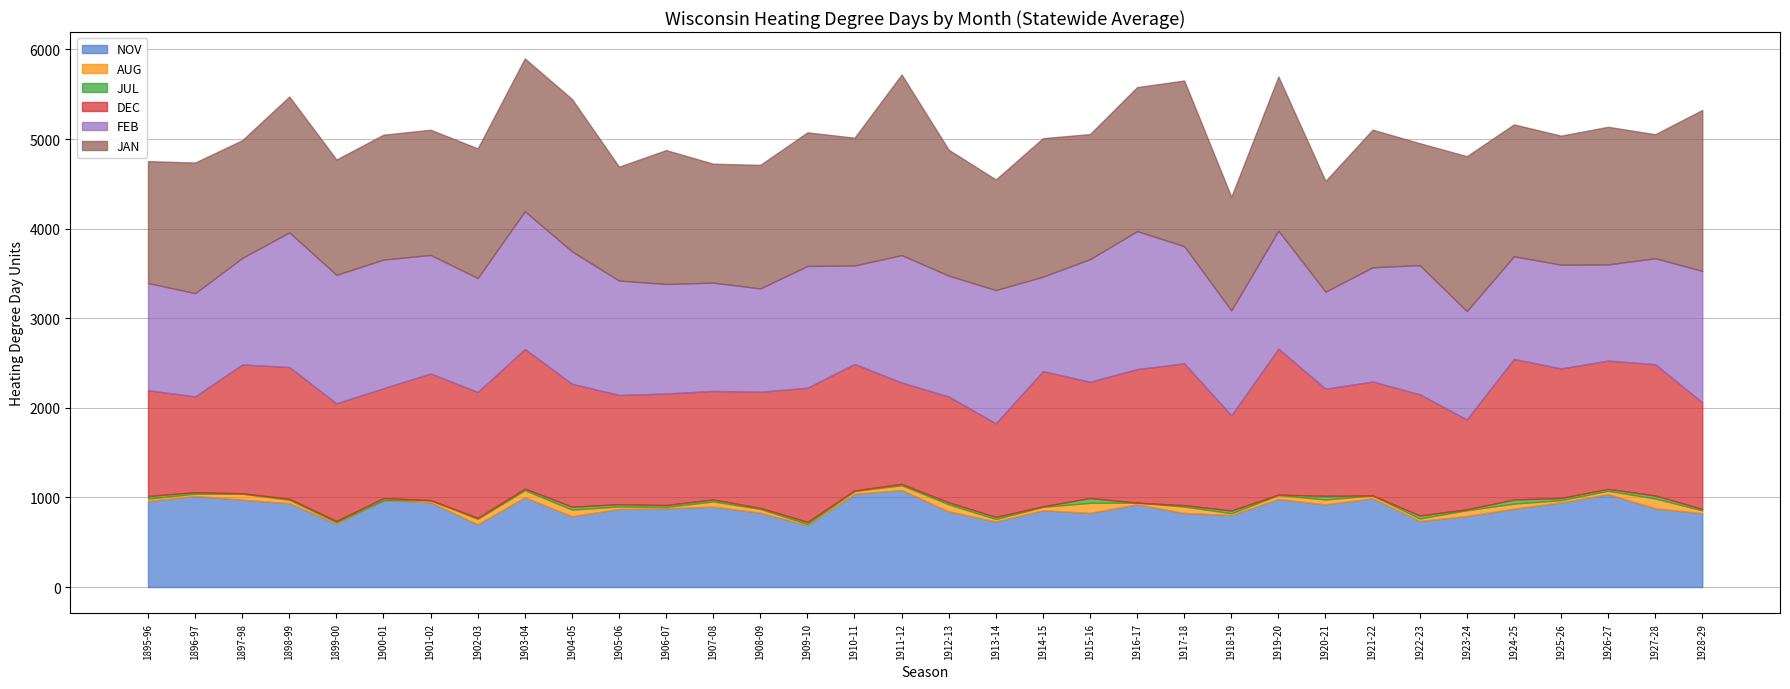

Which series has the largest total across all categories?

JAN